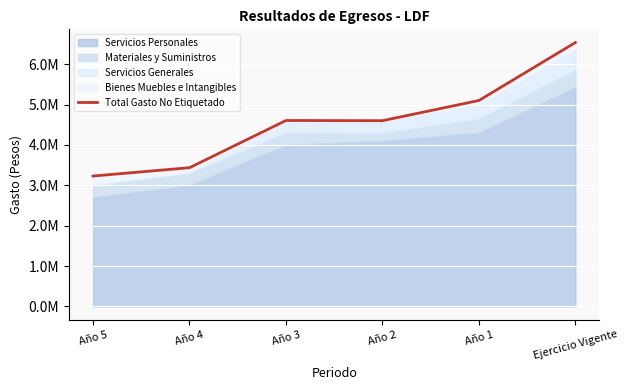

Which label corresponds to the smallest value in the chart?

Año 5